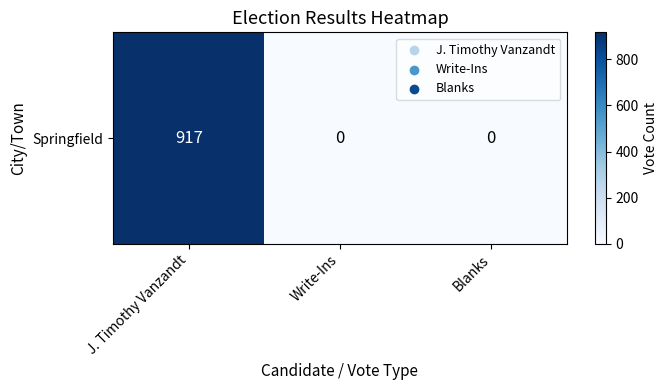

What is the change in value from J. Timothy Vanzandt to Write-Ins?

-917